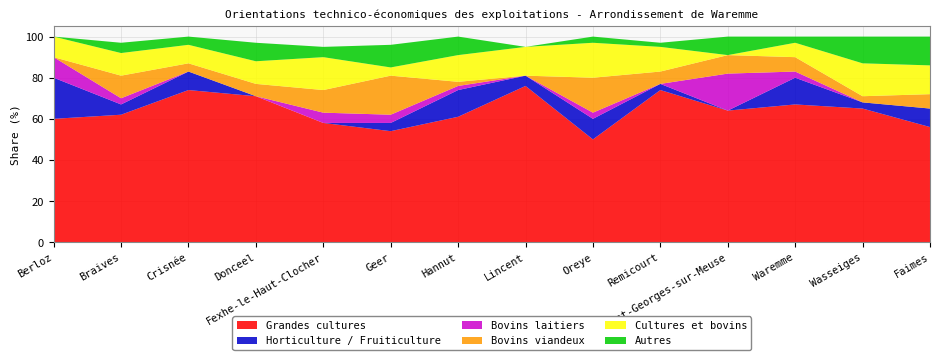

Reading left to right, extract all data points from this chart.

Grandes cultures: Berloz=0.6	Braives=0.6	Crisnée=0.7	Donceel=0.7	Fexhe-le-Haut-Clocher=0.6	Geer=0.5	Hannut=0.6	Lincent=0.8	Oreye=0.5	Remicourt=0.7	Saint-Georges-sur-Meuse=0.6	Waremme=0.7	Wasseiges=0.7	Faimes=0.6
Horticulture / Fruiticulture: Berloz=0.2	Braives=0.1	Crisnée=0.1	Donceel=0.0	Fexhe-le-Haut-Clocher=0.0	Geer=0.0	Hannut=0.1	Lincent=0.1	Oreye=0.1	Remicourt=0.0	Saint-Georges-sur-Meuse=0.0	Waremme=0.1	Wasseiges=0.0	Faimes=0.1
Bovins laitiers: Berloz=0.1	Braives=0.0	Crisnée=0.0	Donceel=0.0	Fexhe-le-Haut-Clocher=0.1	Geer=0.0	Hannut=0.0	Lincent=0.0	Oreye=0.0	Remicourt=0.0	Saint-Georges-sur-Meuse=0.2	Waremme=0.0	Wasseiges=0.0	Faimes=0.0
Bovins viandeux: Berloz=0.0	Braives=0.1	Crisnée=0.0	Donceel=0.1	Fexhe-le-Haut-Clocher=0.1	Geer=0.2	Hannut=0.0	Lincent=0.0	Oreye=0.2	Remicourt=0.1	Saint-Georges-sur-Meuse=0.1	Waremme=0.1	Wasseiges=0.0	Faimes=0.1
Cultures et bovins: Berloz=0.1	Braives=0.1	Crisnée=0.1	Donceel=0.1	Fexhe-le-Haut-Clocher=0.2	Geer=0.0	Hannut=0.1	Lincent=0.1	Oreye=0.2	Remicourt=0.1	Saint-Georges-sur-Meuse=0.0	Waremme=0.1	Wasseiges=0.2	Faimes=0.1
Autres: Berloz=0.0	Braives=0.1	Crisnée=0.0	Donceel=0.1	Fexhe-le-Haut-Clocher=0.1	Geer=0.1	Hannut=0.1	Lincent=0.0	Oreye=0.0	Remicourt=0.0	Saint-Georges-sur-Meuse=0.1	Waremme=0.0	Wasseiges=0.1	Faimes=0.1